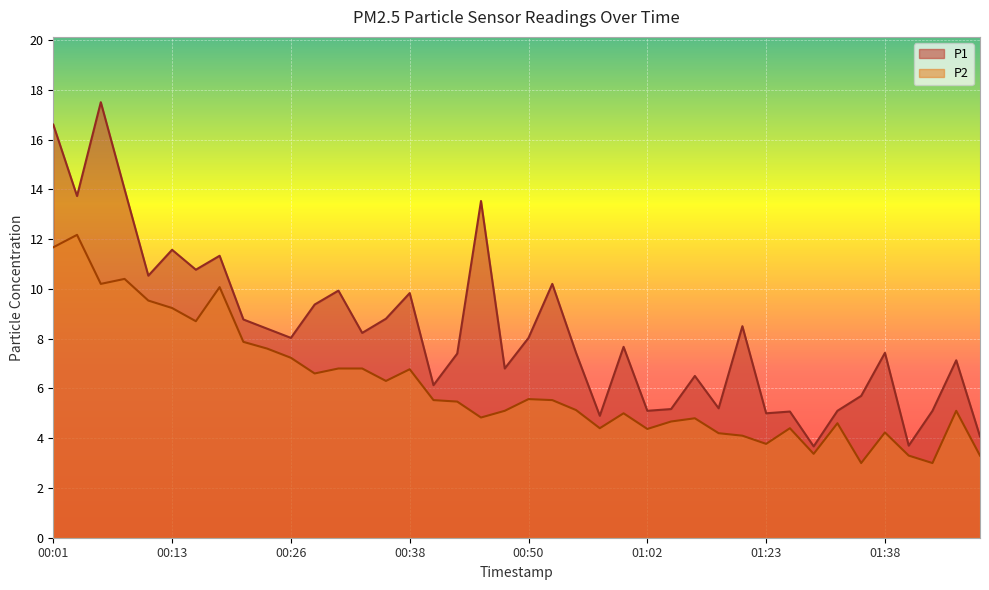

Reading left to right, transcribe all the data shown in this chart.

P1: 00:01=16.6	00:03=13.7	00:06=17.5	00:08=14.0	00:11=10.5	00:13=11.6	00:16=10.8	00:18=11.3	00:20=8.8	00:23=8.4	00:26=8.0	00:28=9.4	00:30=9.9	00:33=8.2	00:35=8.8	00:38=9.8	00:40=6.1	00:43=7.4	00:45=13.5	00:47=6.8	00:50=8.0	00:52=10.2	00:55=7.4	00:57=4.9	01:00=7.7	01:02=5.1	01:05=5.2	01:07=6.5	01:15=5.2	01:20=8.5	01:23=5.0	01:28=5.1	01:31=3.7	01:33=5.1	01:36=5.7	01:38=7.4	01:41=3.7	01:43=5.1	01:46=7.1	01:48=4.1
P2: 00:01=11.7	00:03=12.2	00:06=10.2	00:08=10.4	00:11=9.5	00:13=9.2	00:16=8.7	00:18=10.1	00:20=7.9	00:23=7.6	00:26=7.2	00:28=6.6	00:30=6.8	00:33=6.8	00:35=6.3	00:38=6.8	00:40=5.5	00:43=5.5	00:45=4.8	00:47=5.1	00:50=5.6	00:52=5.5	00:55=5.1	00:57=4.4	01:00=5.0	01:02=4.4	01:05=4.7	01:07=4.8	01:15=4.2	01:20=4.1	01:23=3.8	01:28=4.4	01:31=3.4	01:33=4.6	01:36=3.0	01:38=4.2	01:41=3.3	01:43=3.0	01:46=5.1	01:48=3.3